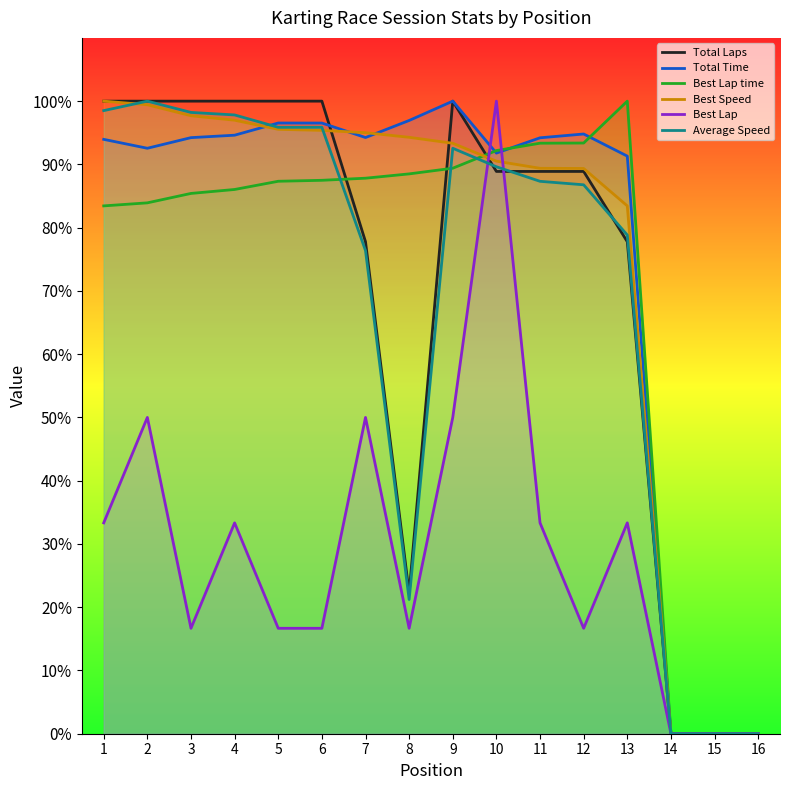

Reading left to right, what are all the values shown in this chart?

Total Laps: 100.0	100.0	100.0	100.0	100.0	100.0	77.8	22.2	100.0	88.9	88.9	88.9	77.8	0.0	0.0	0.0
Total Time: 94.0	92.6	94.2	94.6	96.5	96.5	94.2	96.9	100.0	91.8	94.2	94.8	91.3	0.0	0.0	0.0
Best Lap time: 83.4	83.9	85.4	86.0	87.3	87.5	87.8	88.5	89.4	92.2	93.4	93.4	100.0	0.0	0.0	0.0
Best Speed: 100.0	99.4	97.7	97.0	95.5	95.4	95.0	94.3	93.3	90.5	89.4	89.4	83.4	0.0	0.0	0.0
Best Lap: 33.3	50.0	16.7	33.3	16.7	16.7	50.0	16.7	50.0	100.0	33.3	16.7	33.3	0.0	0.0	0.0
Average Speed: 98.5	100.0	98.2	97.8	95.9	95.9	76.4	21.2	92.6	89.6	87.3	86.8	78.8	0.0	0.0	0.0